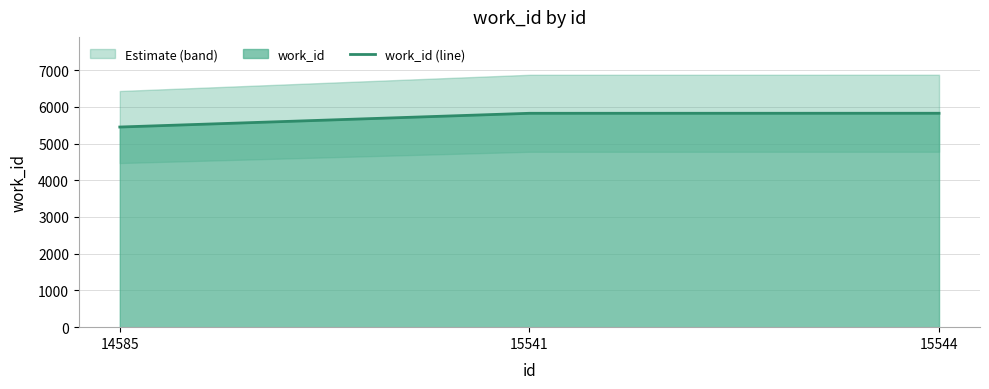

How many data points are above 5824?

1